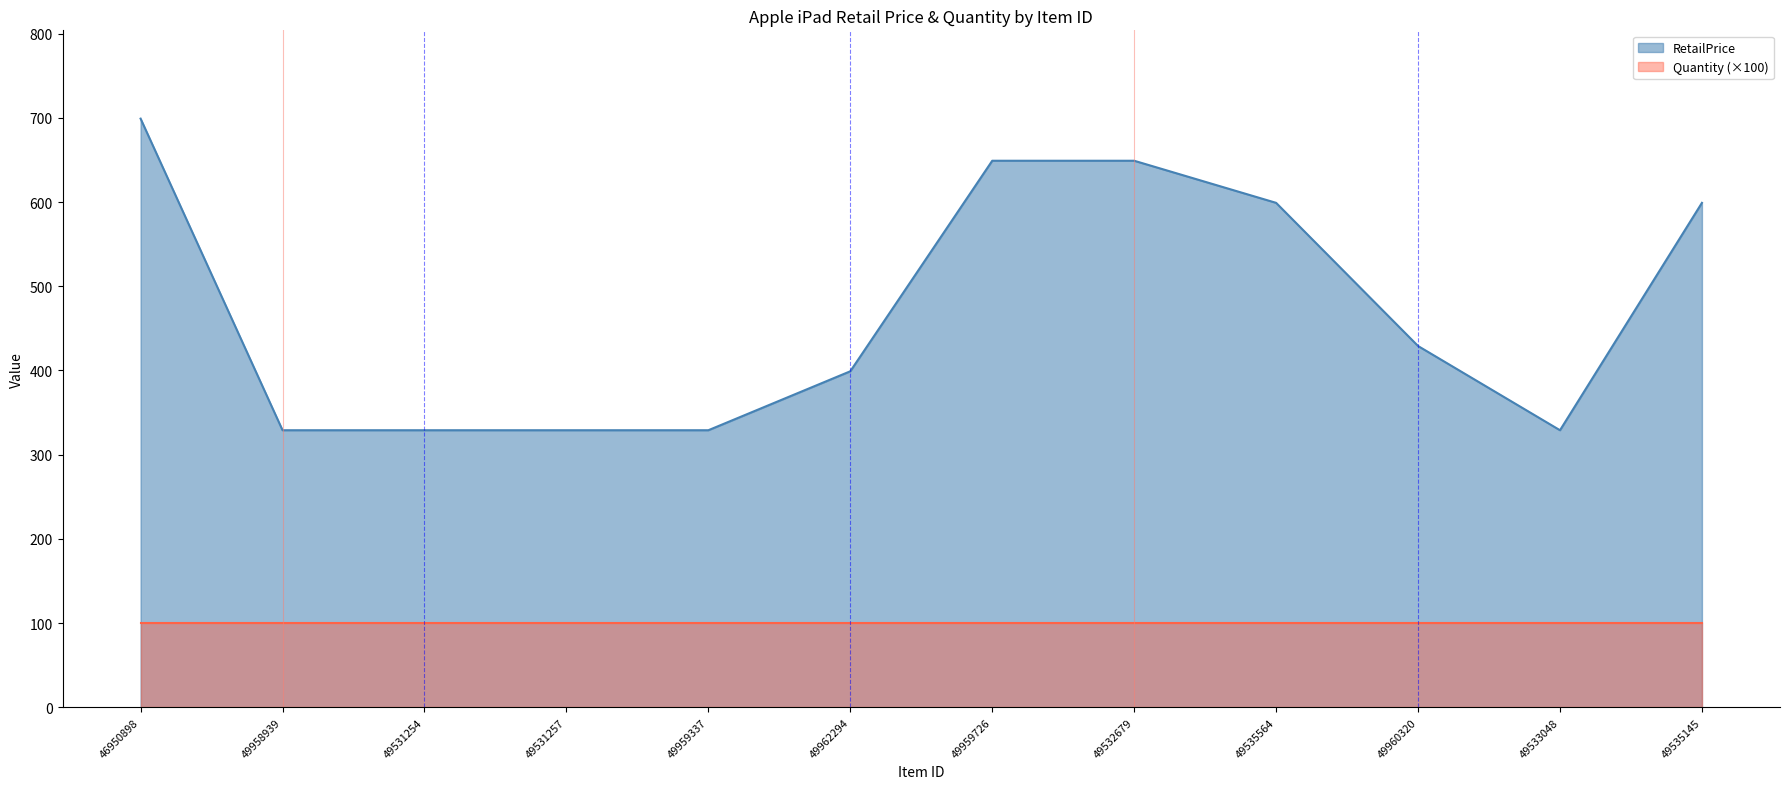

What value does the data have at 49959337?

329